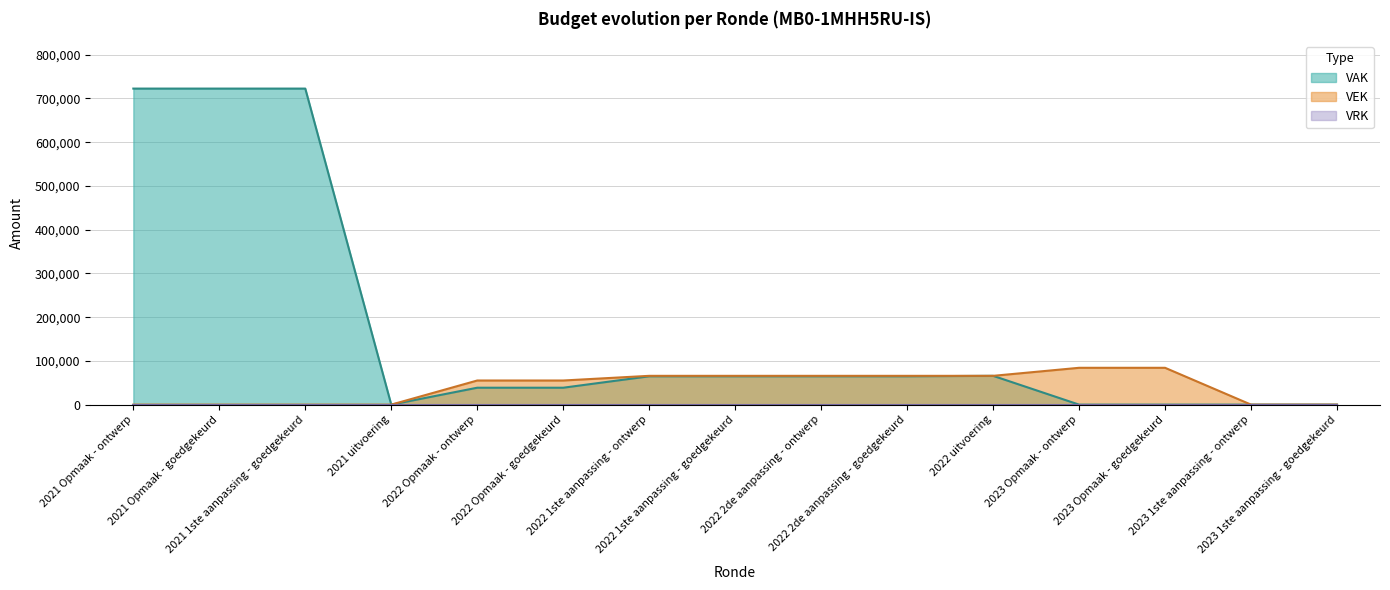

Where is VEK nearest to the value 42100?

2022 Opmaak - ontwerp